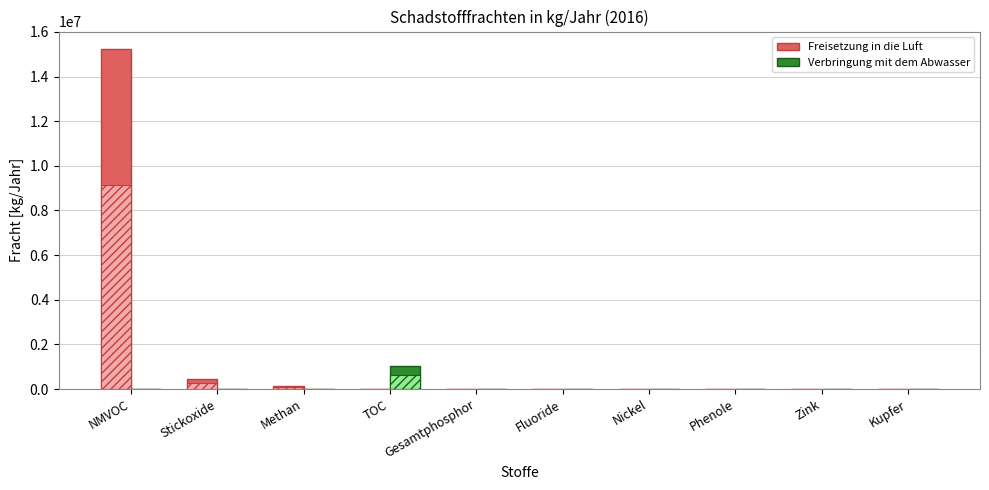

True or false: Verbringung mit dem Abwasser has a value of 0 at NMVOC.

True